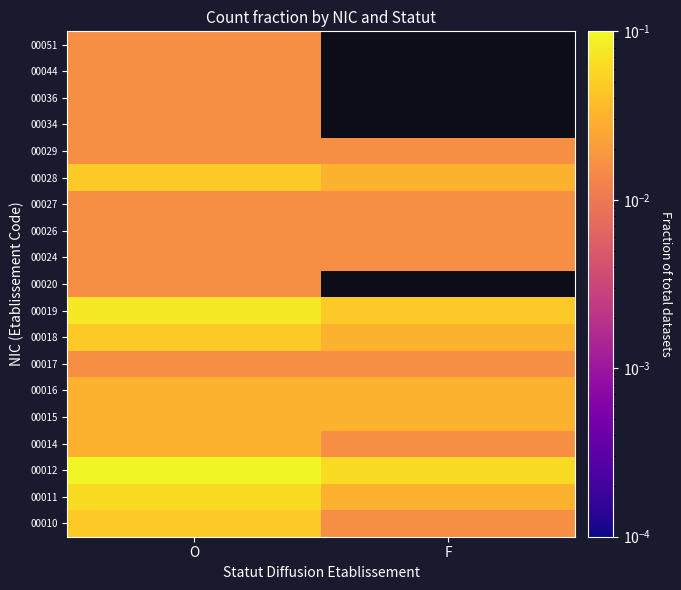

What is the greatest value displayed?

0.1